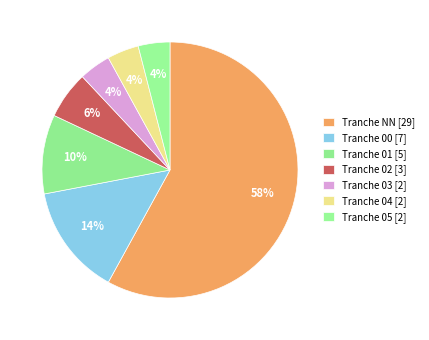

How many slices are in this pie chart?

7